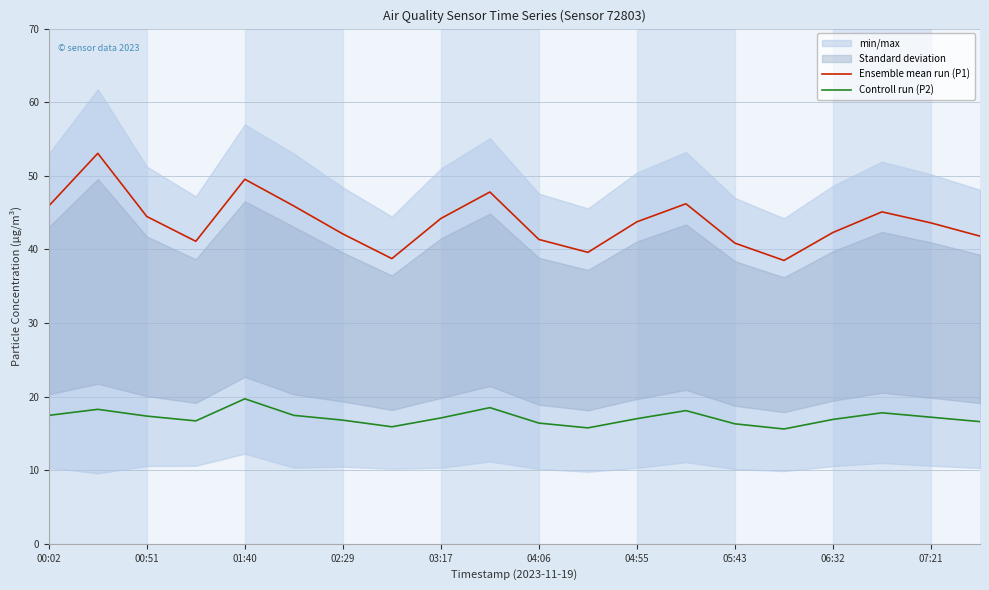

The value of Controll run (P2) at 06:32 is 5.9. True or false?

False